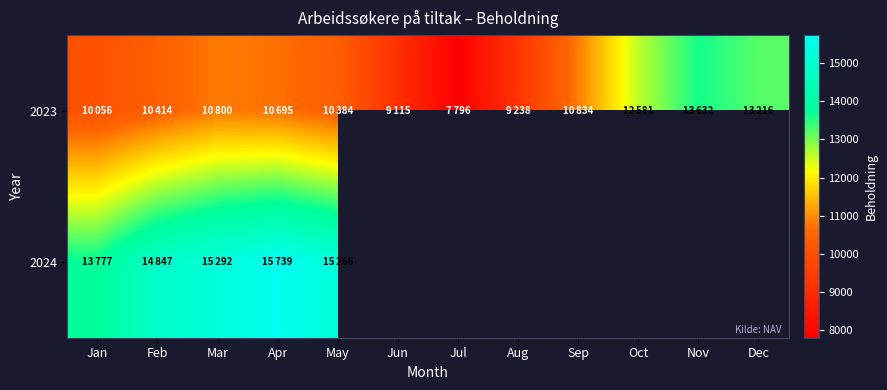

What is the highest value of the 2024 series?

15739.0